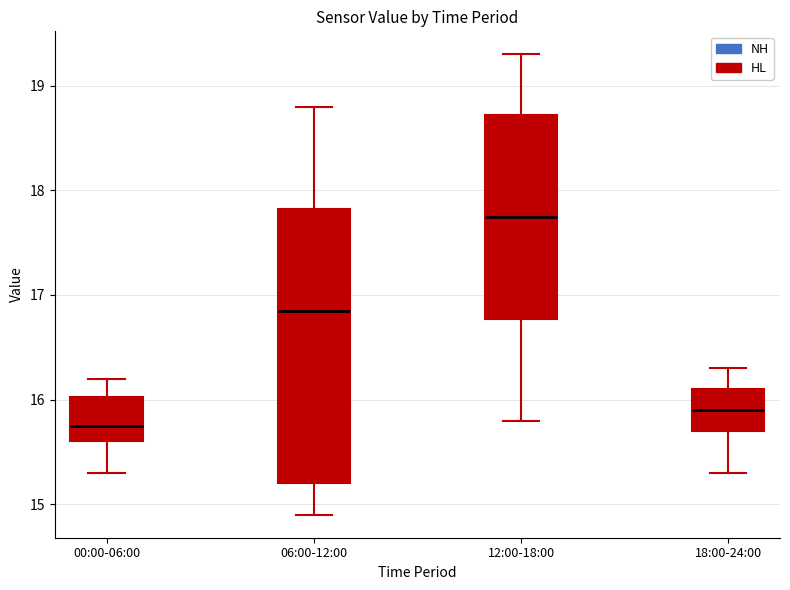

Reading left to right, transcribe this box plot: for each box, give where its median line is, the range the box spans, and where its two whiskers end, as read against the y-axis. The values are not printed on the chart, so give them approximately, as read against the axis.

00:00-06:00: median 15.8, box 15.6 to 16.0, whiskers 15.3 to 16.2
06:00-12:00: median 16.9, box 15.2 to 17.8, whiskers 14.9 to 18.8
12:00-18:00: median 17.8, box 16.8 to 18.7, whiskers 15.8 to 19.3
18:00-24:00: median 15.9, box 15.7 to 16.1, whiskers 15.3 to 16.3